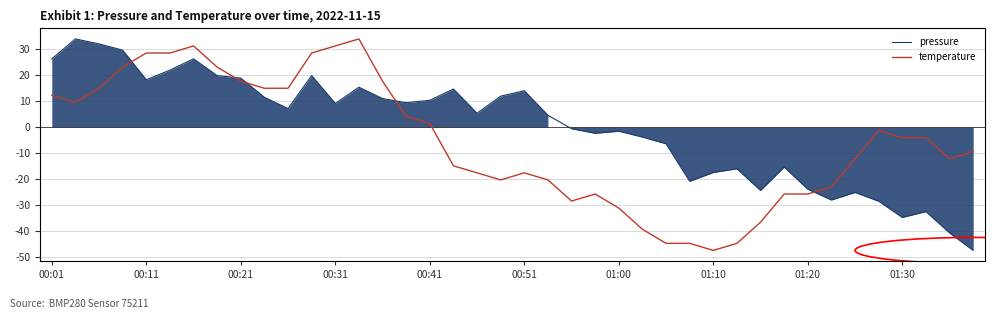

What is the lowest value of the pressure series?

-47.6